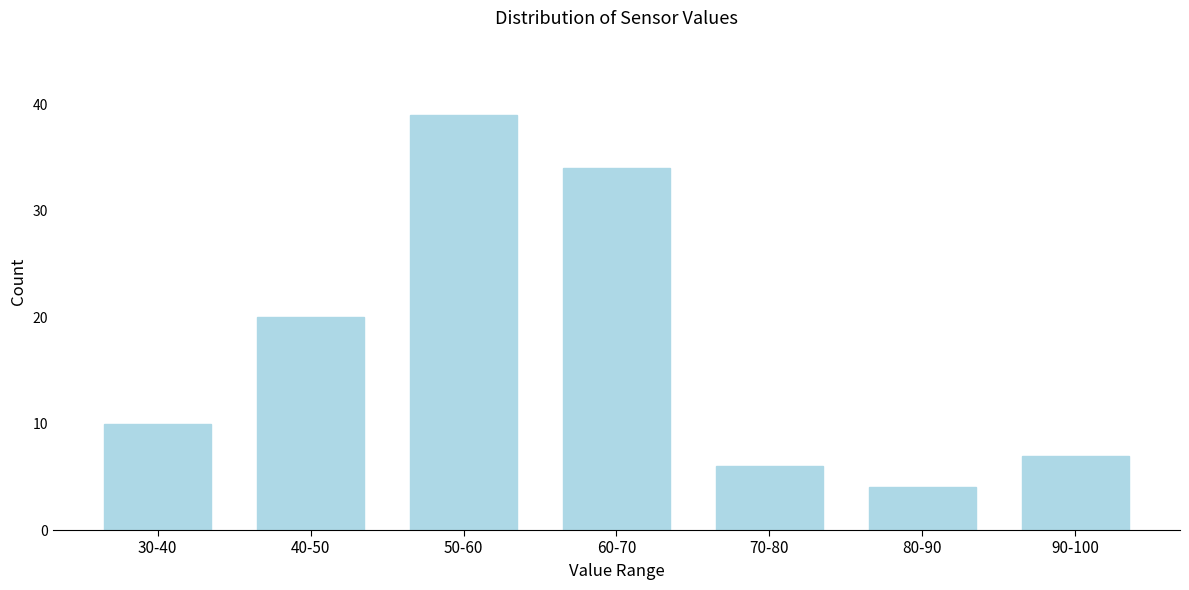

Reading left to right, what are all the values shown in this chart?

10	20	39	34	6	4	7